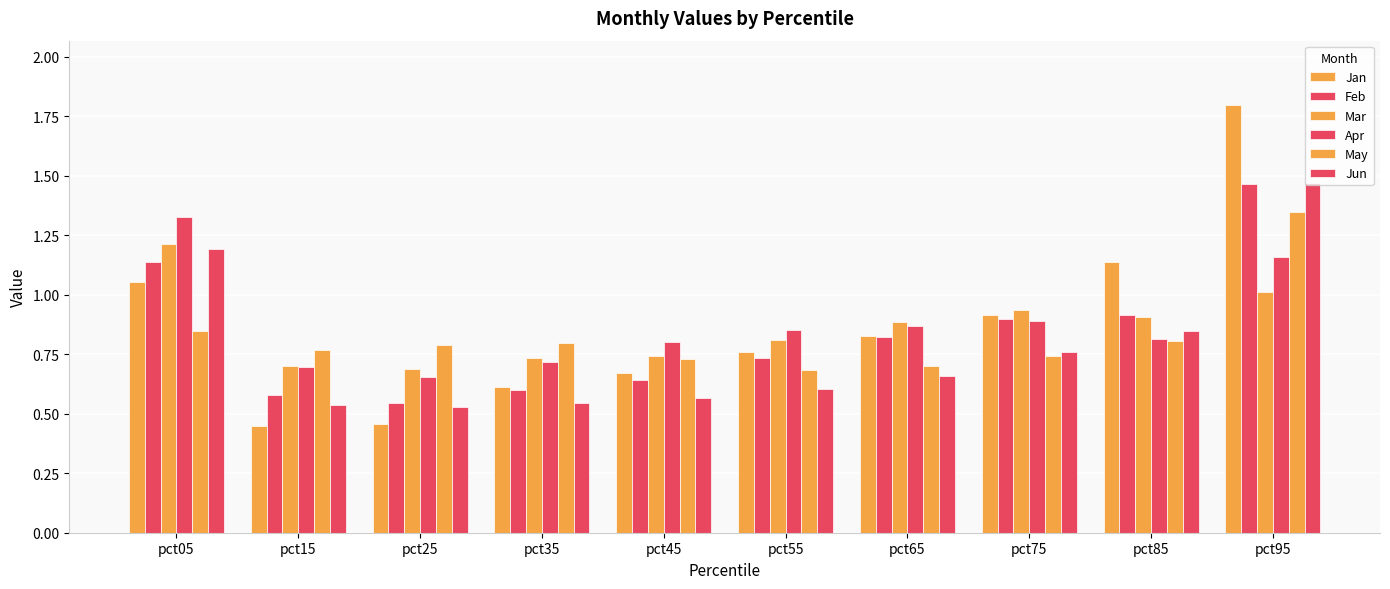

What is the sum of the May values at pct65 and pct15?

1.5